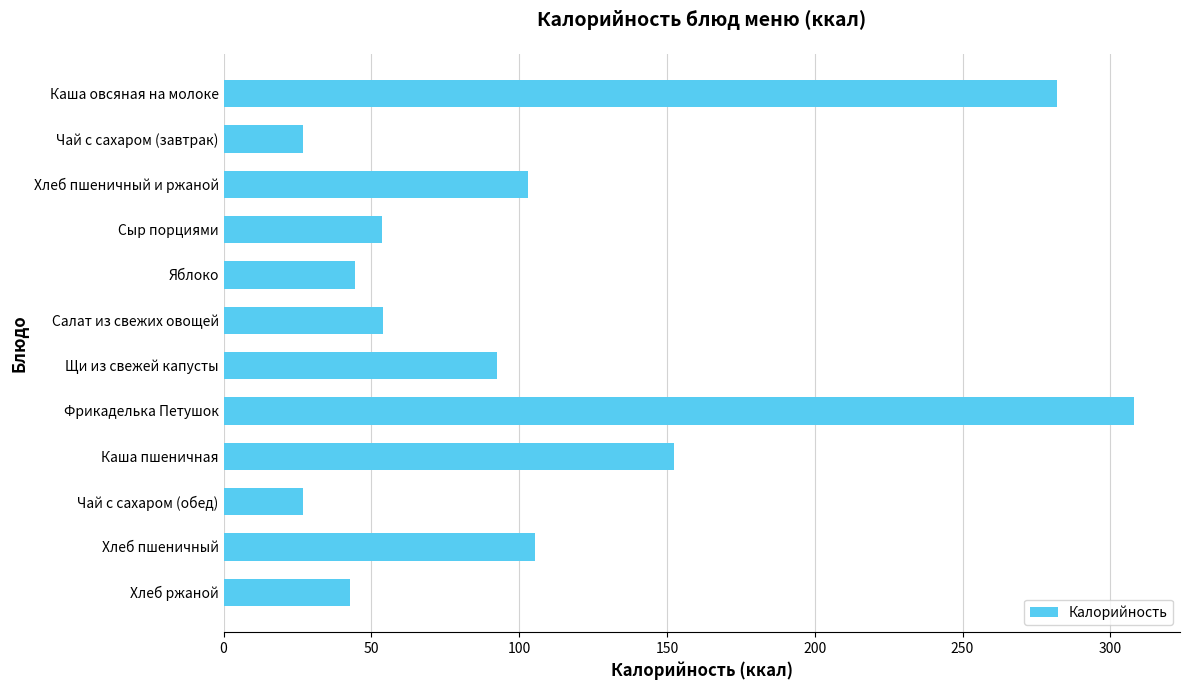

How many distinct data groups are displayed?

1